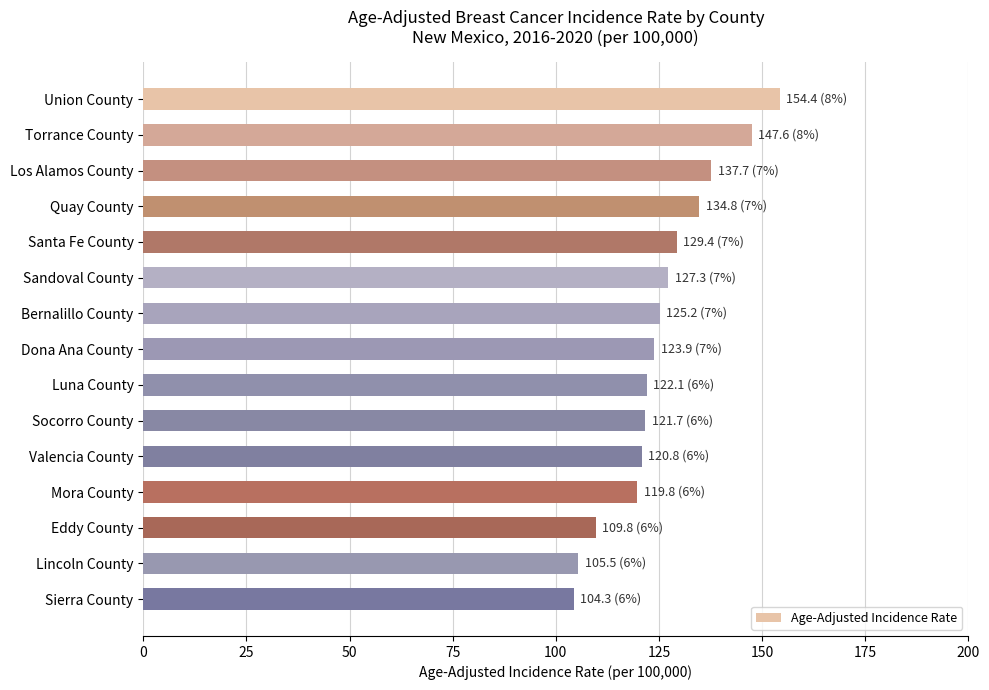

What is the sum of all values?

1884.3